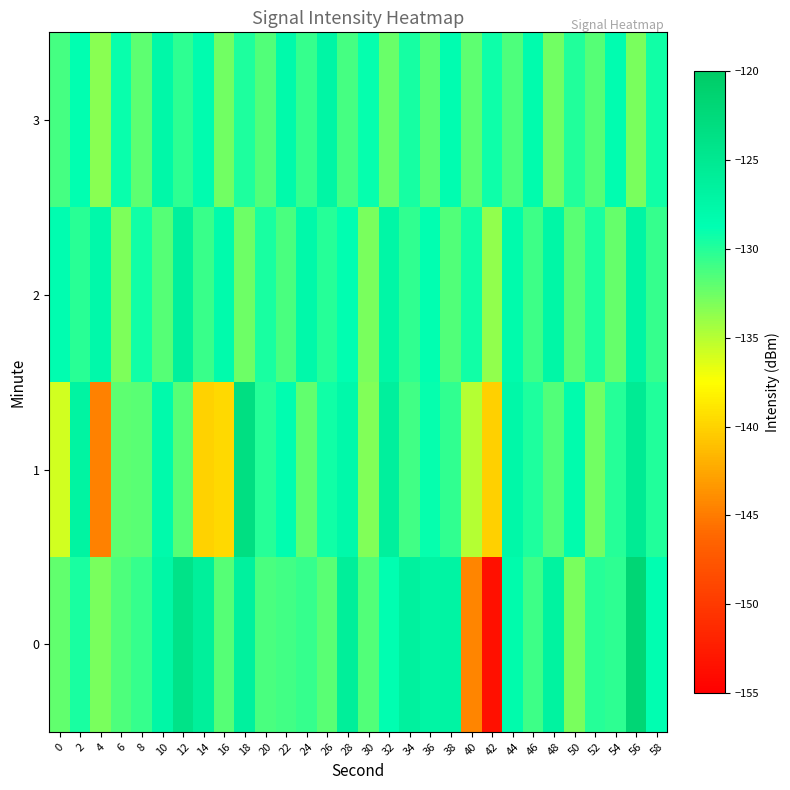

Reading left to right, extract all data points from this chart.

0: 0=-132.0	2=-129.6	4=-132.9	6=-131.3	8=-130.6	10=-127.5	12=-124.1	14=-126.2	16=-131.7	18=-126.4	20=-131.2	22=-131.1	24=-130.6	26=-131.9	28=-126.1	30=-131.5	32=-128.7	34=-126.6	36=-127.2	38=-127.1	40=-144.4	42=-153.6	44=-128.1	46=-130.8	48=-126.8	50=-132.9	52=-130.1	54=-130.3	56=-121.9	58=-128.7
1: 0=-136.0	2=-126.9	4=-144.7	6=-132.0	8=-131.9	10=-128.0	12=-131.7	14=-140.0	16=-139.6	18=-123.3	20=-130.0	22=-128.5	24=-132.1	26=-129.3	28=-127.8	30=-133.2	32=-126.4	34=-131.0	36=-128.9	38=-130.5	40=-135.0	42=-140.2	44=-127.6	46=-129.8	48=-131.5	50=-128.3	52=-132.7	54=-130.1	56=-125.4	58=-129.9
2: 0=-128.5	2=-130.2	4=-127.8	6=-133.1	8=-129.4	10=-131.7	12=-126.3	14=-130.8	16=-128.2	18=-132.5	20=-129.6	22=-131.3	24=-127.9	26=-130.1	28=-128.7	30=-132.9	32=-127.5	34=-130.4	36=-128.8	38=-131.6	40=-129.3	42=-133.7	44=-128.1	46=-130.9	48=-127.4	50=-131.8	52=-129.7	54=-132.3	56=-127.2	58=-130.6
3: 0=-131.2	2=-128.8	4=-133.5	6=-129.1	8=-131.9	10=-127.6	12=-130.3	14=-128.4	16=-132.7	18=-129.8	20=-131.5	22=-128.0	24=-130.6	26=-127.3	28=-131.1	30=-128.9	32=-132.4	34=-129.5	36=-131.8	38=-128.6	40=-132.0	42=-129.2	44=-131.4	46=-128.3	48=-132.6	50=-129.9	52=-131.7	54=-128.5	56=-132.9	58=-129.4